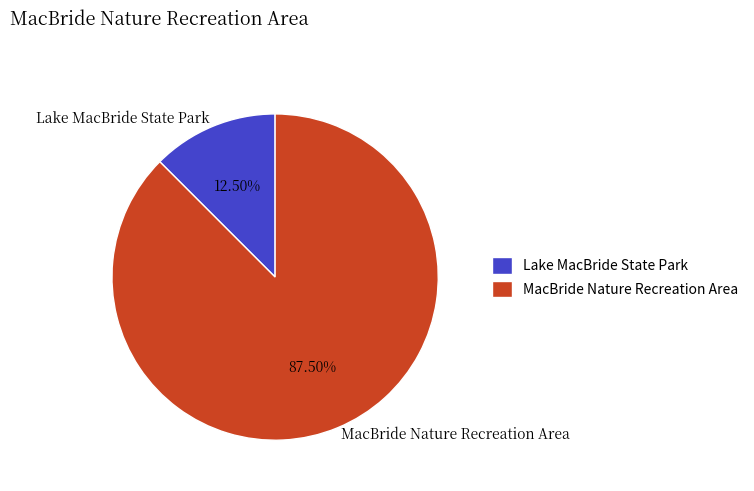

Which category has the biggest portion of the pie?

MacBride Nature Recreation Area